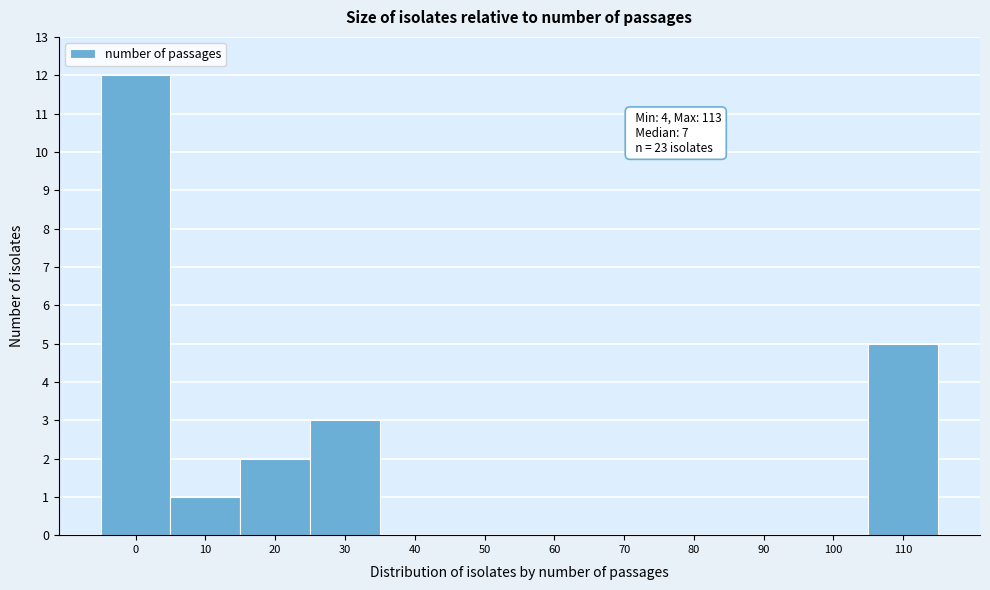

Reading left to right, transcribe all the data shown in this chart.

0=12	10=1	20=2	30=3	40=0	50=0	60=0	70=0	80=0	90=0	100=0	110=5